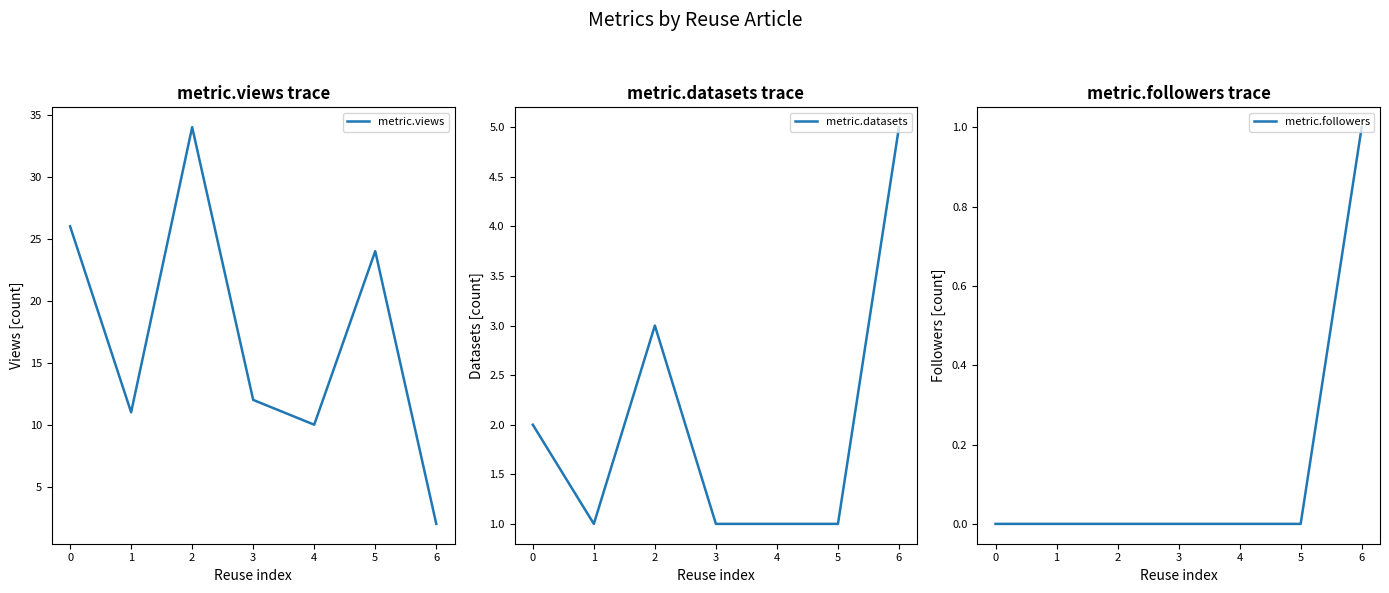

Between 2 and 3, which series saw the biggest shift?

metric.views